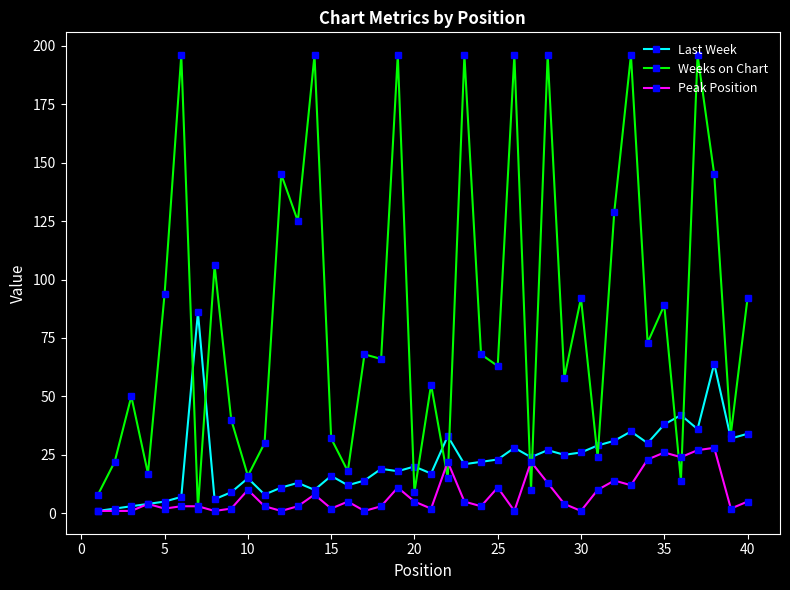

How many interior local valleys does the Weeks on Chart series have?

15